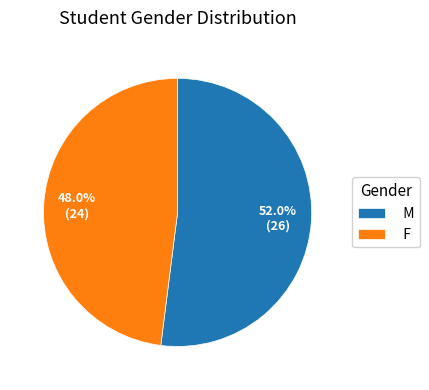

To the nearest percent, what is the difference between the M and F slice percentages?

4%